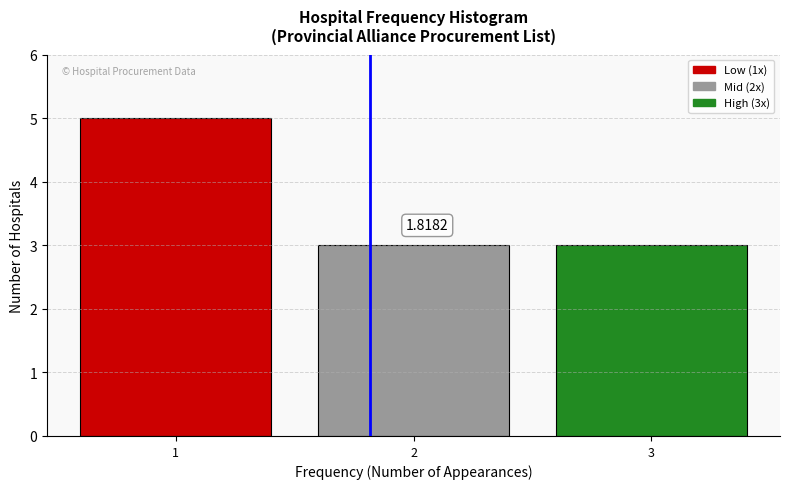

What is the average value?

4